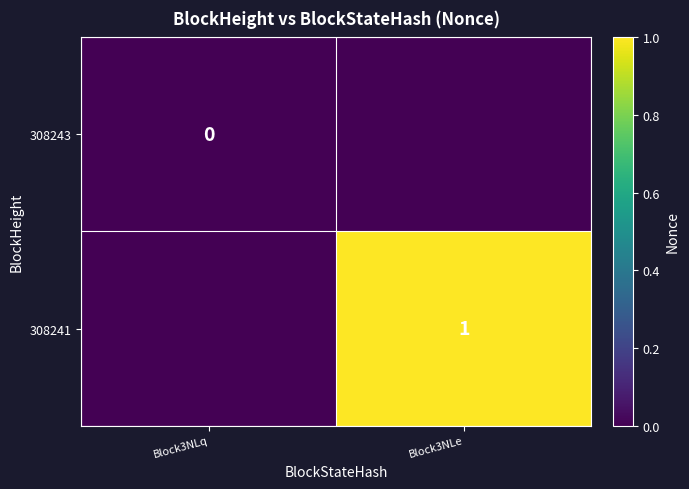

The 308241 series shows 0 at Block3NLe. True or false?

False